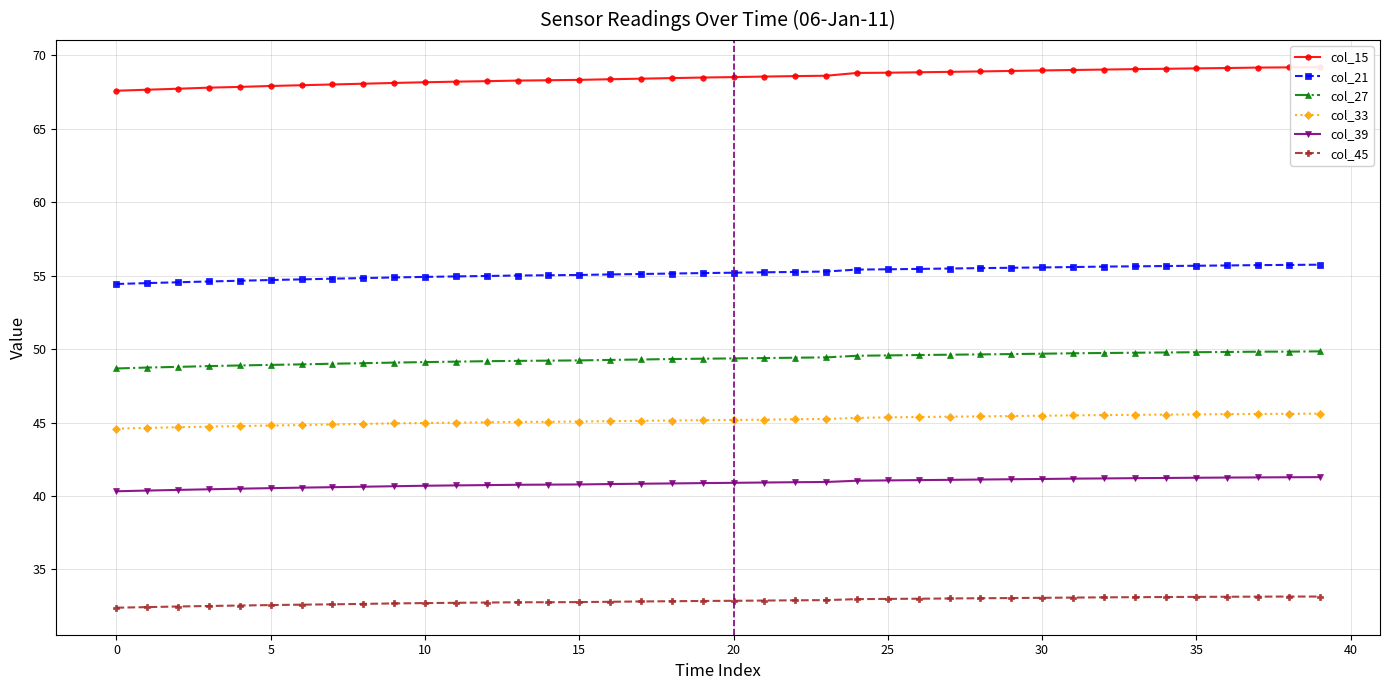

True or false: col_39 and col_33 intersect in this chart.

False